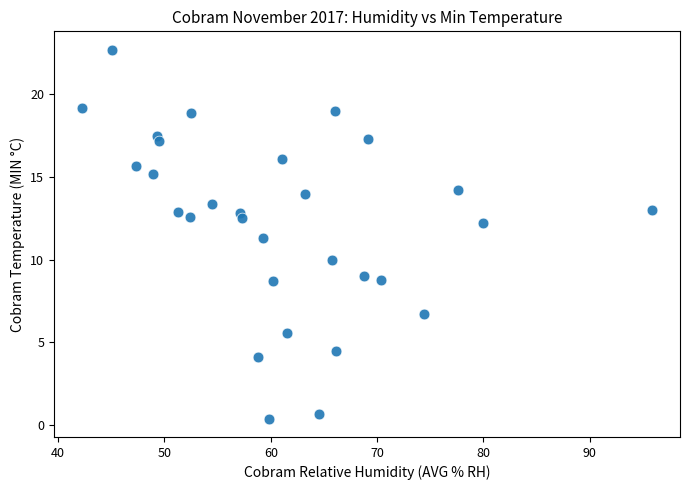

What is the range of Y values (max minus min)?

22.3